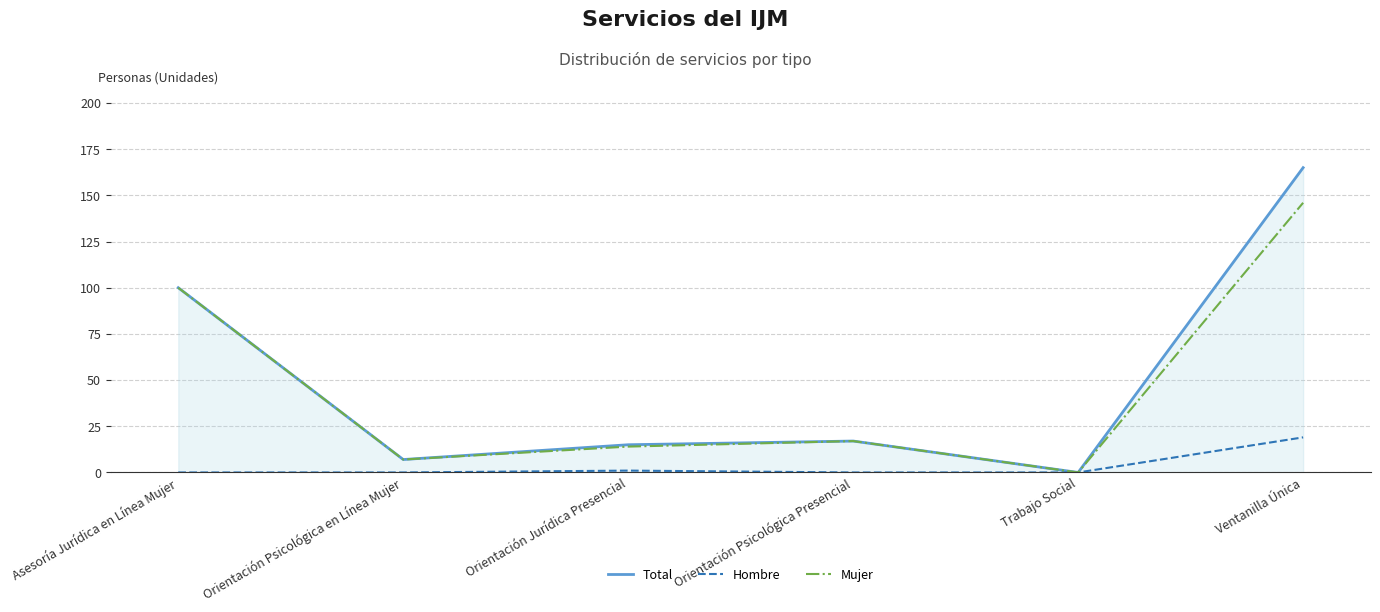

Rank the series by their maximum value, from highest to lowest.

Total, Mujer, Hombre